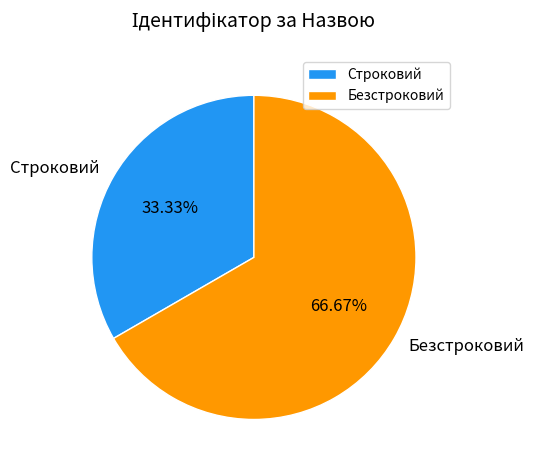

What percentage is the Строковий slice, to the nearest percent?

33%